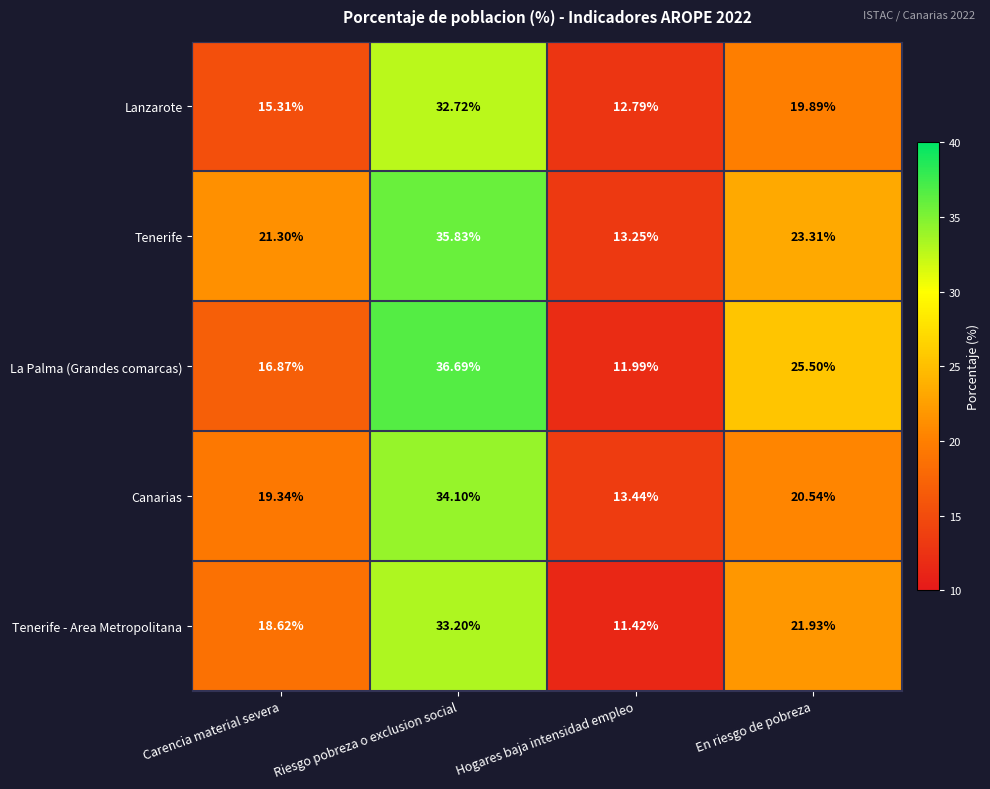

Which category has the highest value across all series?

Riesgo pobreza o exclusion social